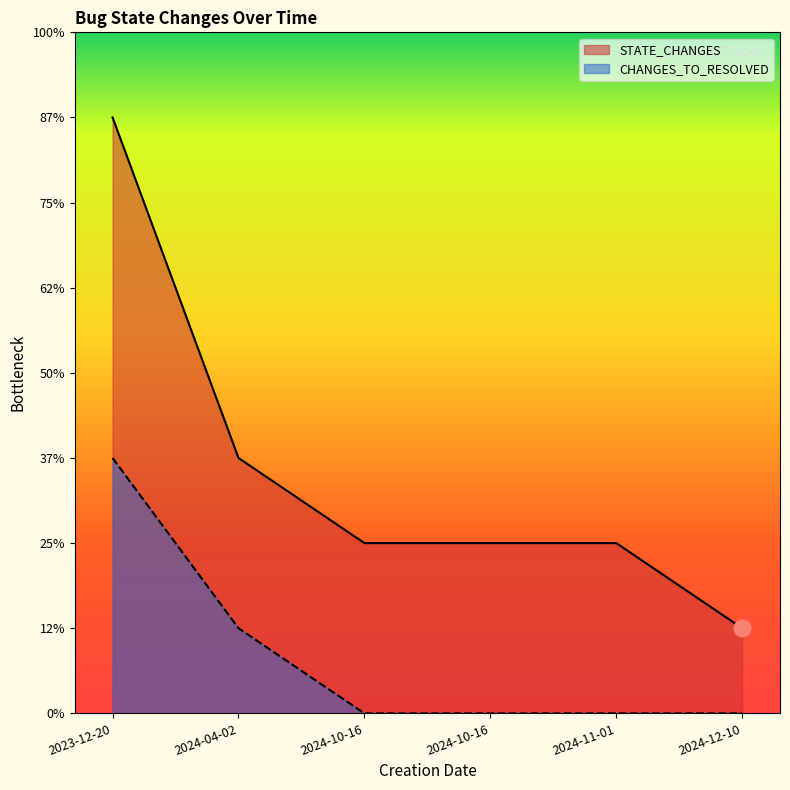

What is the average value of the CHANGES_TO_RESOLVED series?

1